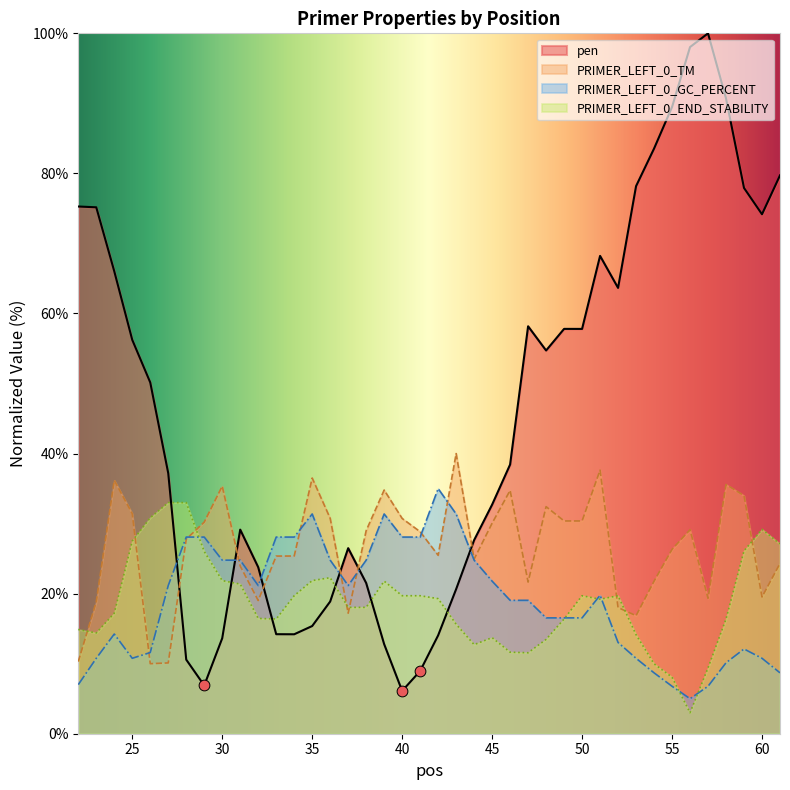

At how many categories does at least one series exceed 90?

3